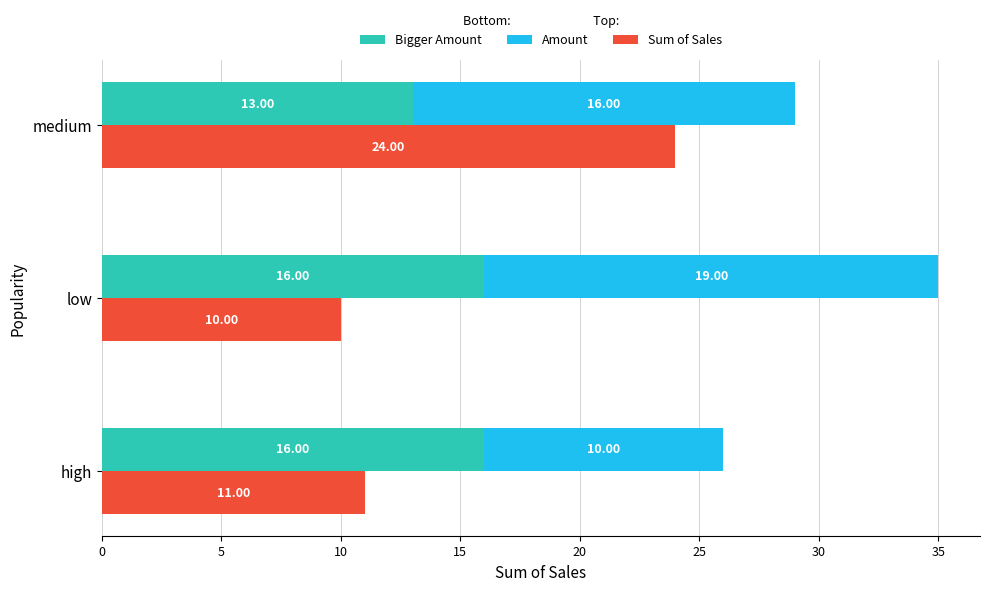

What are all the series names shown in the legend?

Bigger Amount, Amount, Sum of Sales